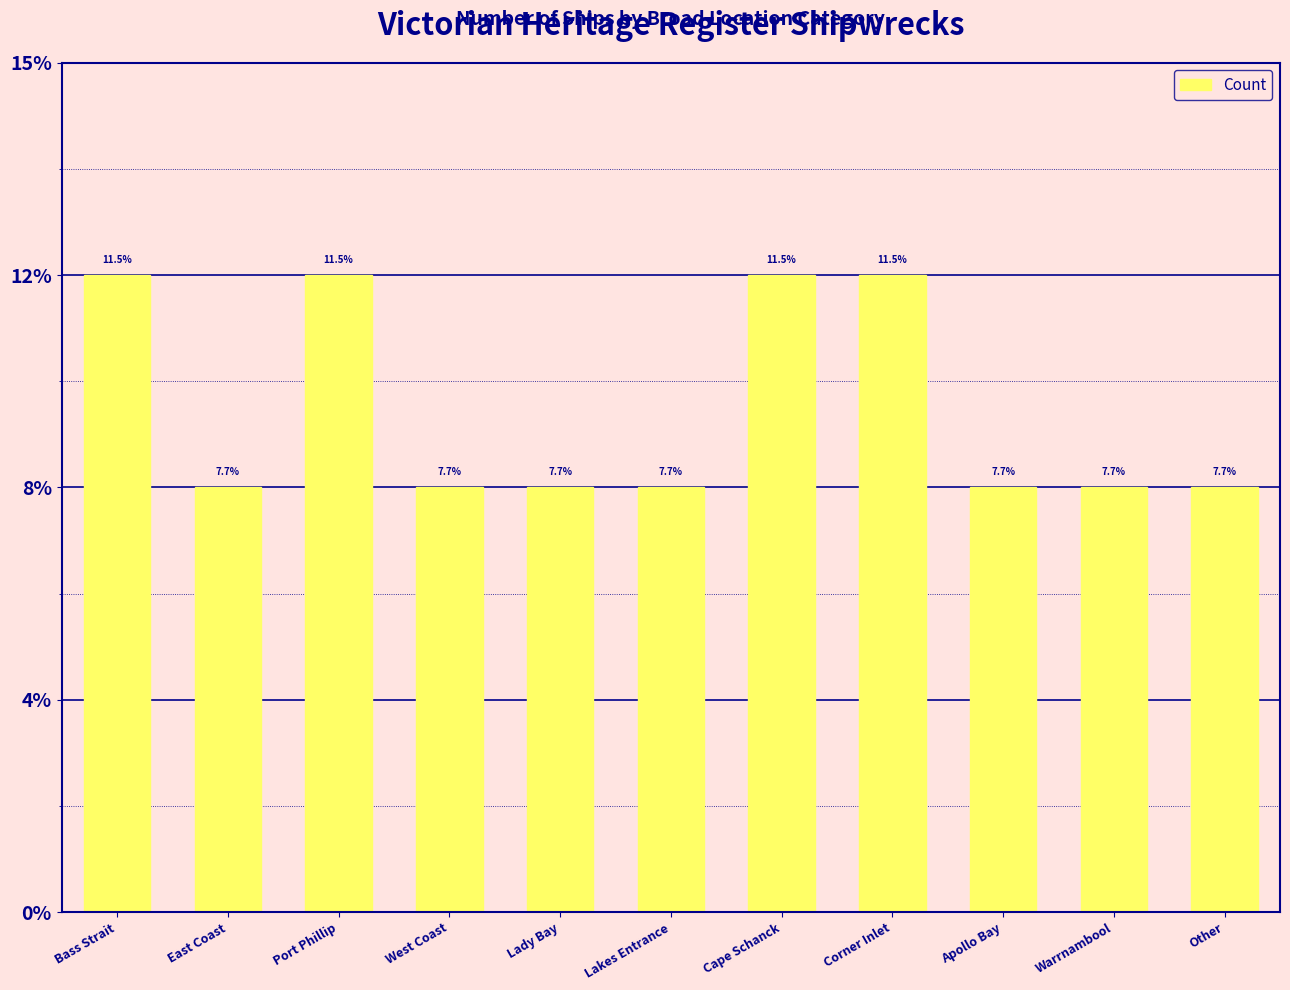

Between Bass Strait and Port Phillip, which is larger?

Bass Strait